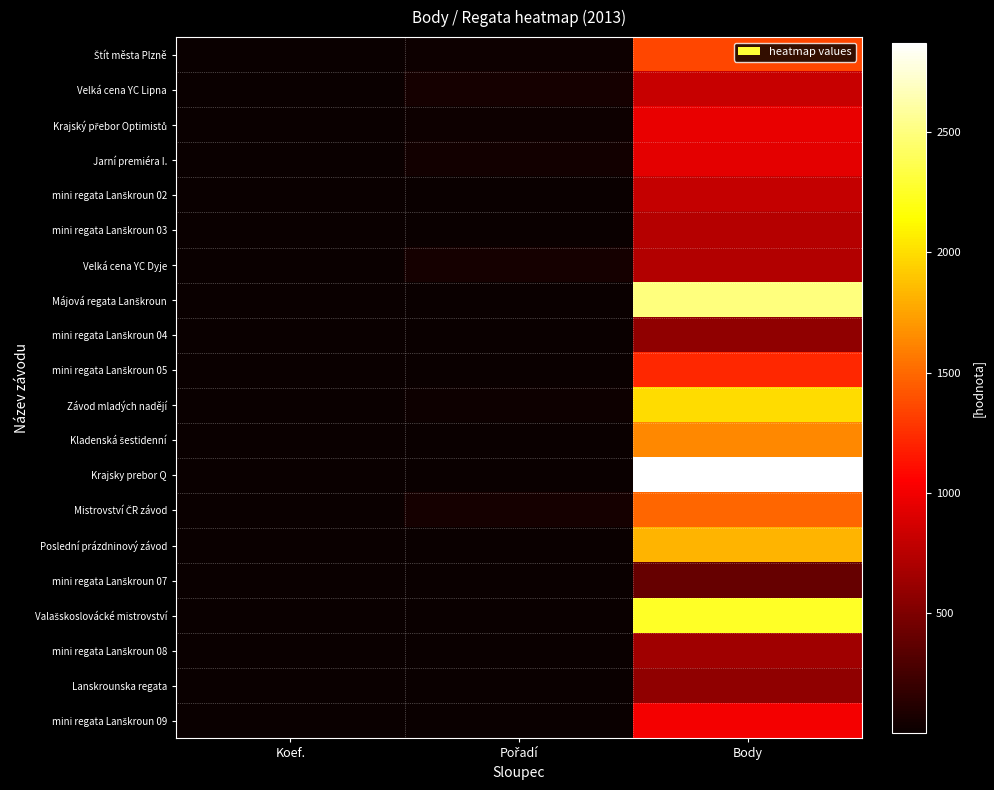

What is the total value across all series at Pořadí?

295